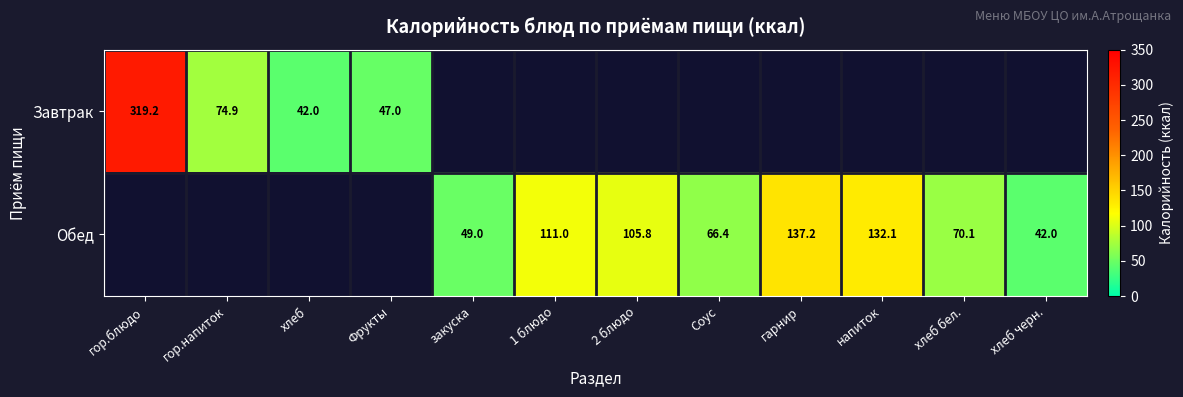

What is the total value across all series at Соус?

66.4